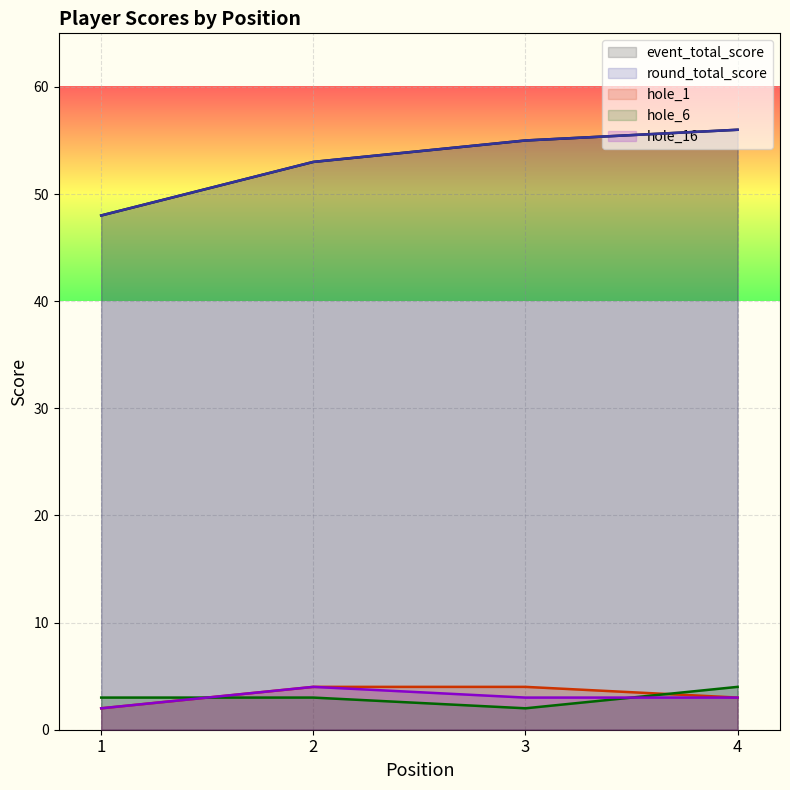

Between 3 and 1, which is larger?

3